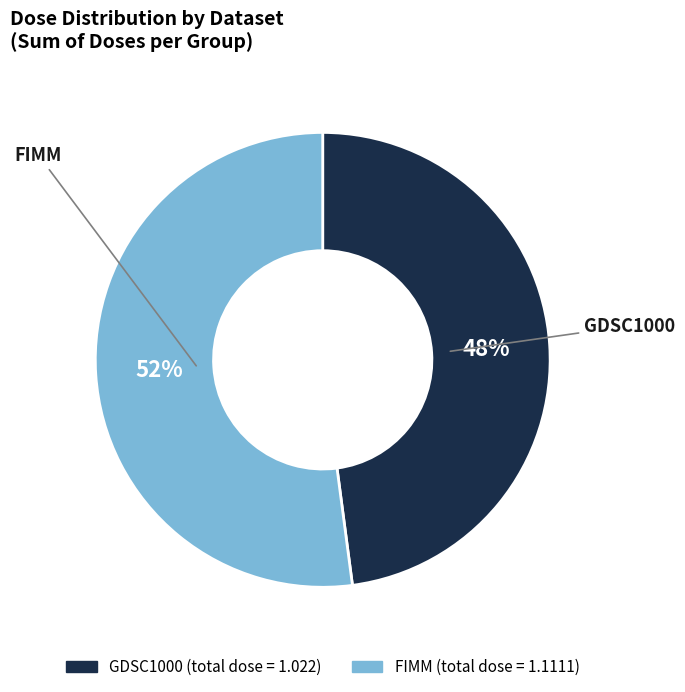

Is there a majority slice in this chart?

Yes